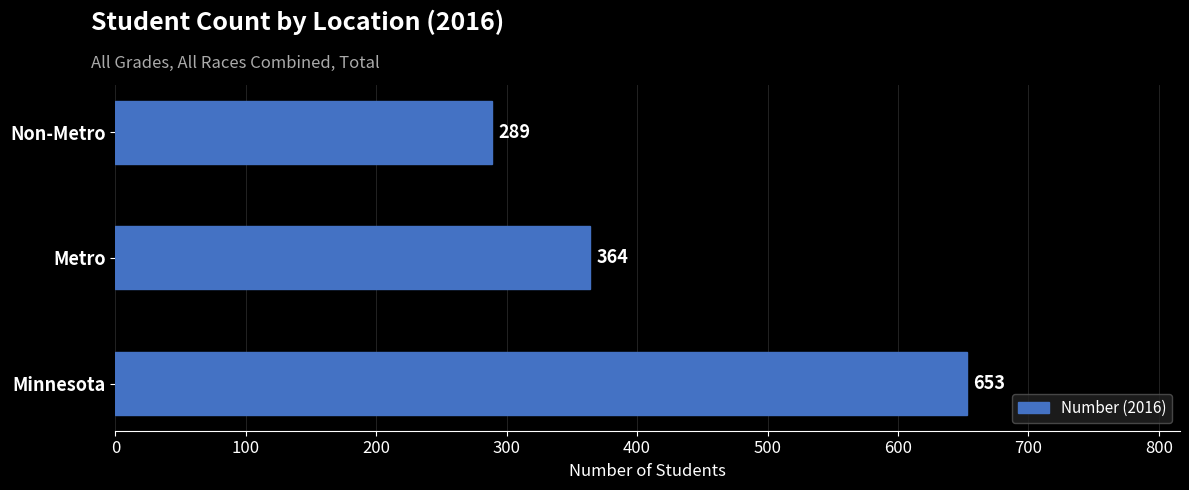

What is the greatest value displayed?

653